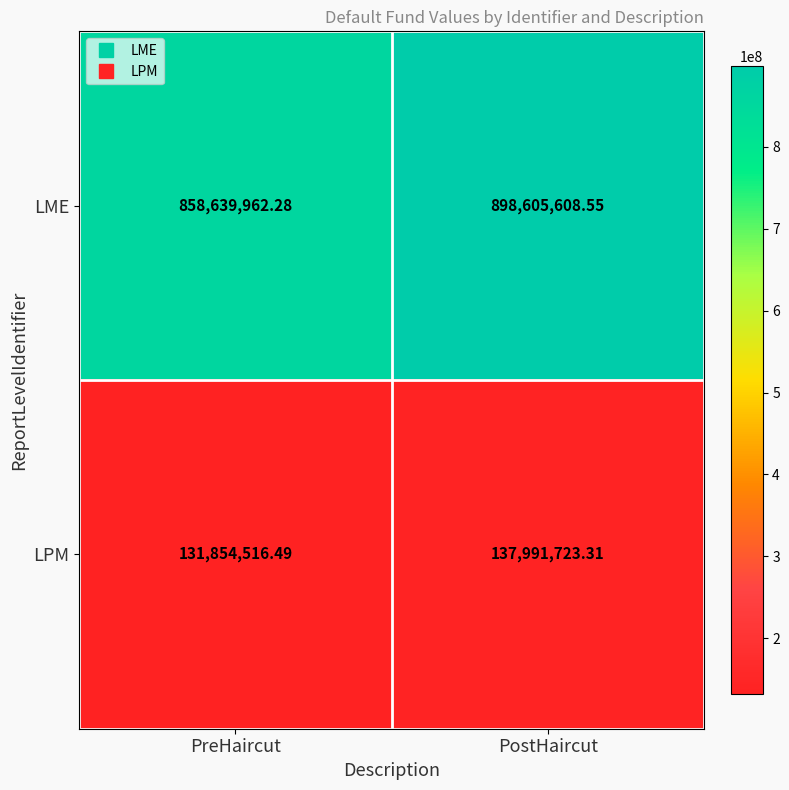

Which series has the widest spread of values?

LME